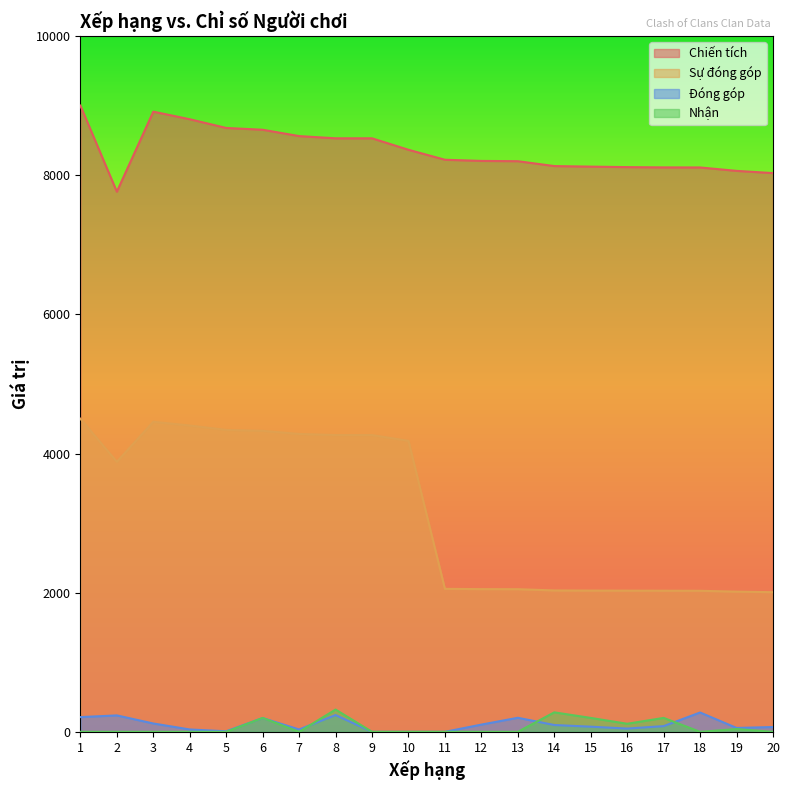

Which series has the largest range (max minus min)?

Sự đóng góp